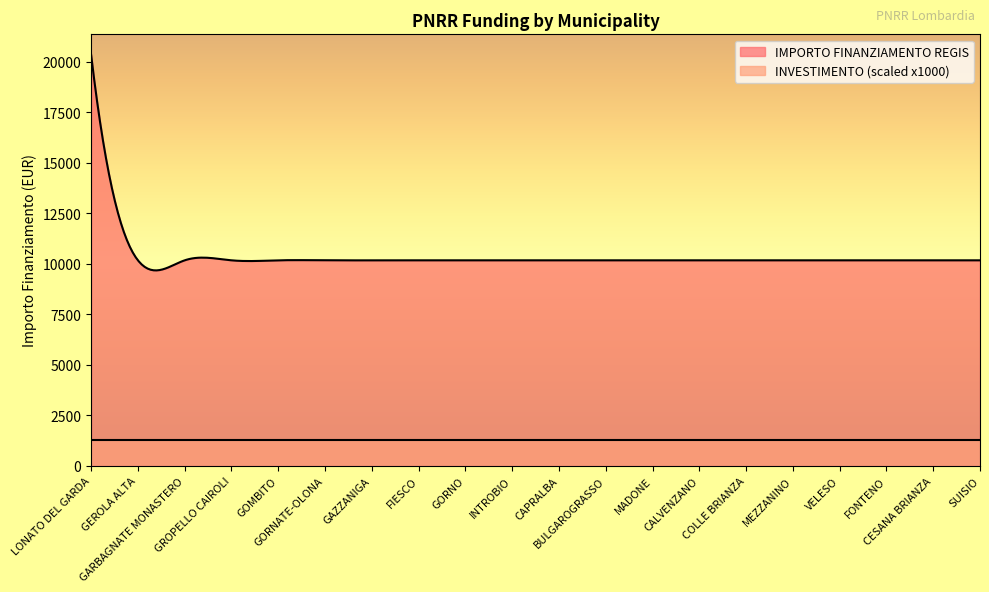

How many lines are shown in the chart?

2